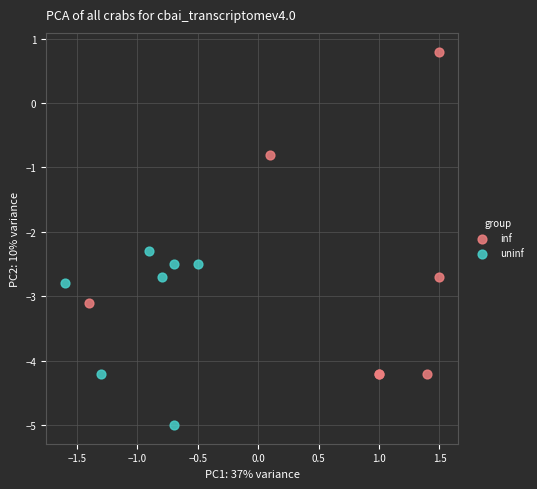

Which series reaches the minimum Y coordinate?

uninf